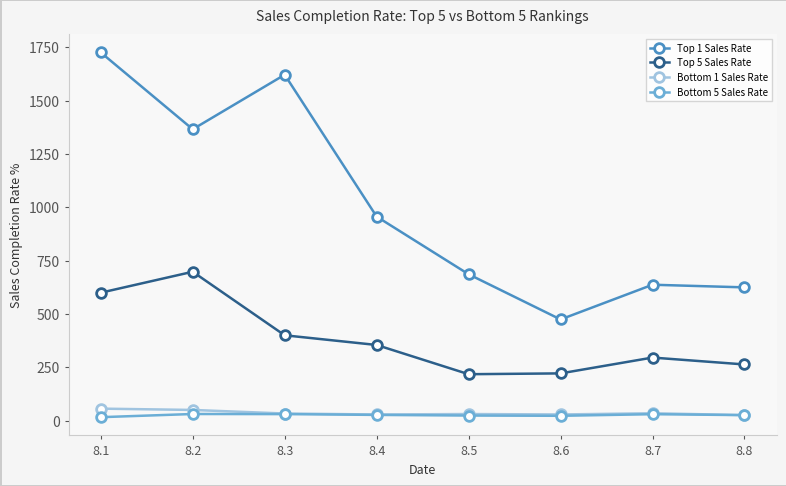

How many values in the Top 1 Sales Rate series are below 956?

4